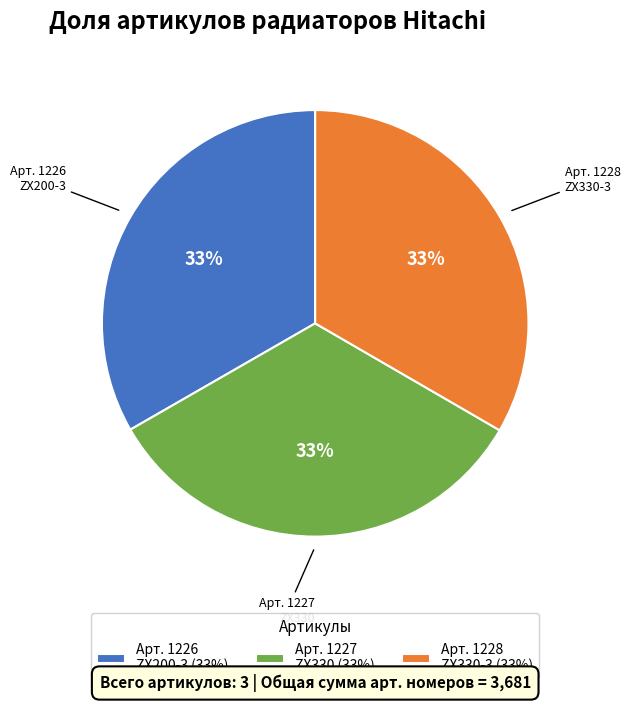

Count the number of slices in the pie.

3